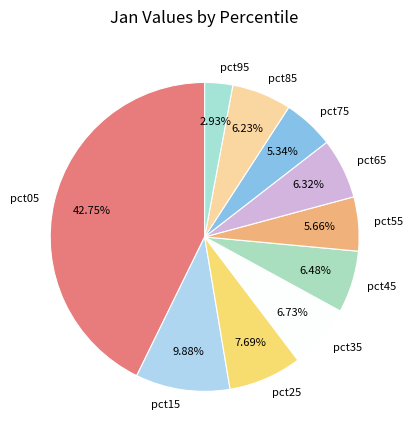

How many slices are in this pie chart?

10